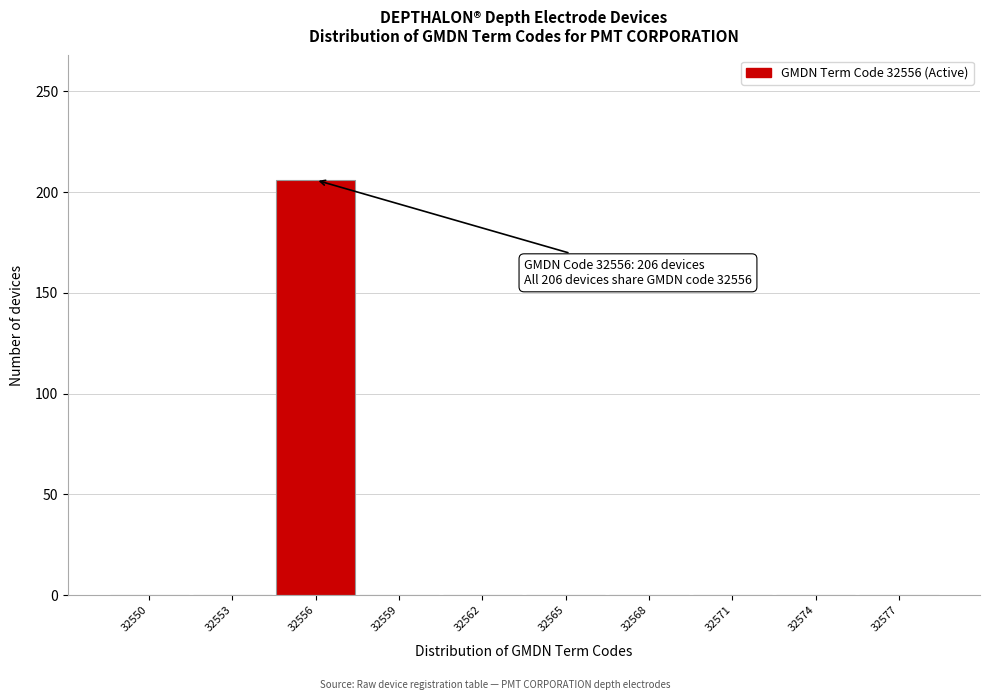

Reading left to right, extract all data points from this chart.

32550=0	32553=0	32556=206	32559=0	32562=0	32565=0	32568=0	32571=0	32574=0	32577=0